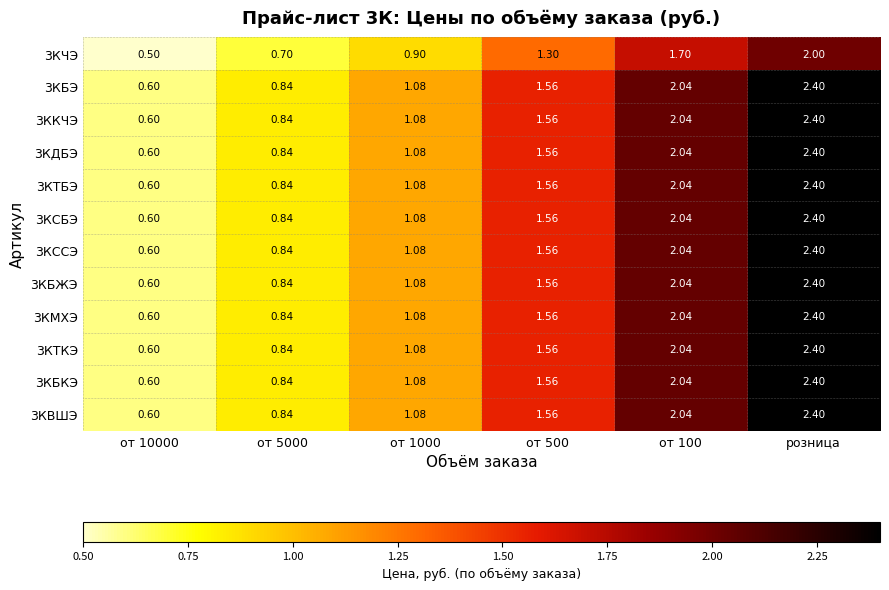

At how many categories does at least one series exceed 1?

4